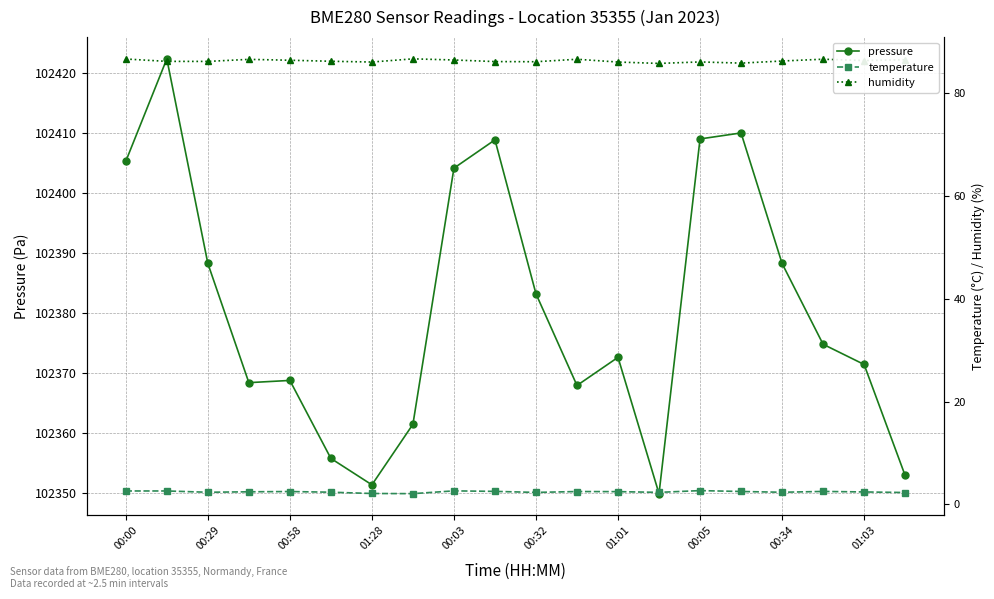

Count the temperature values in the range 2 to 3.

20